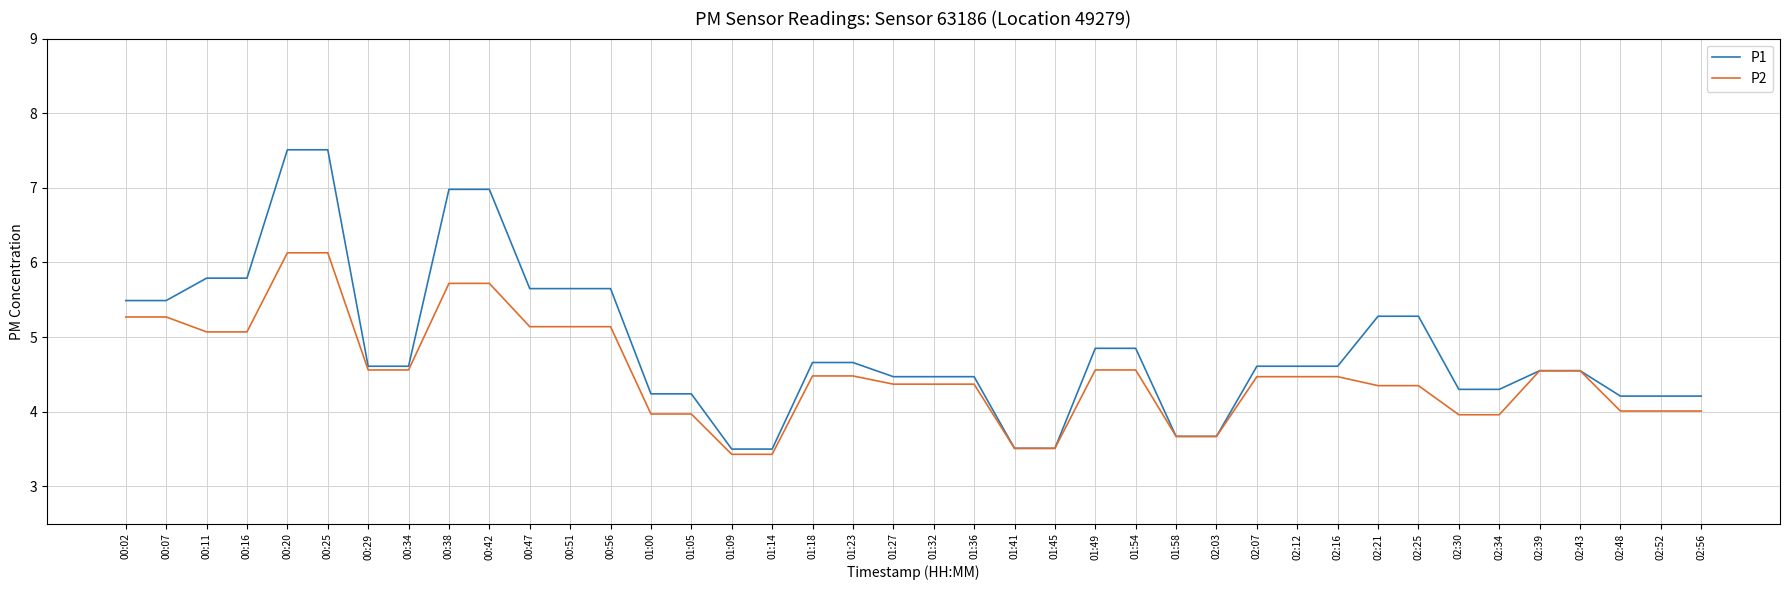

What is the greatest value displayed?

7.5